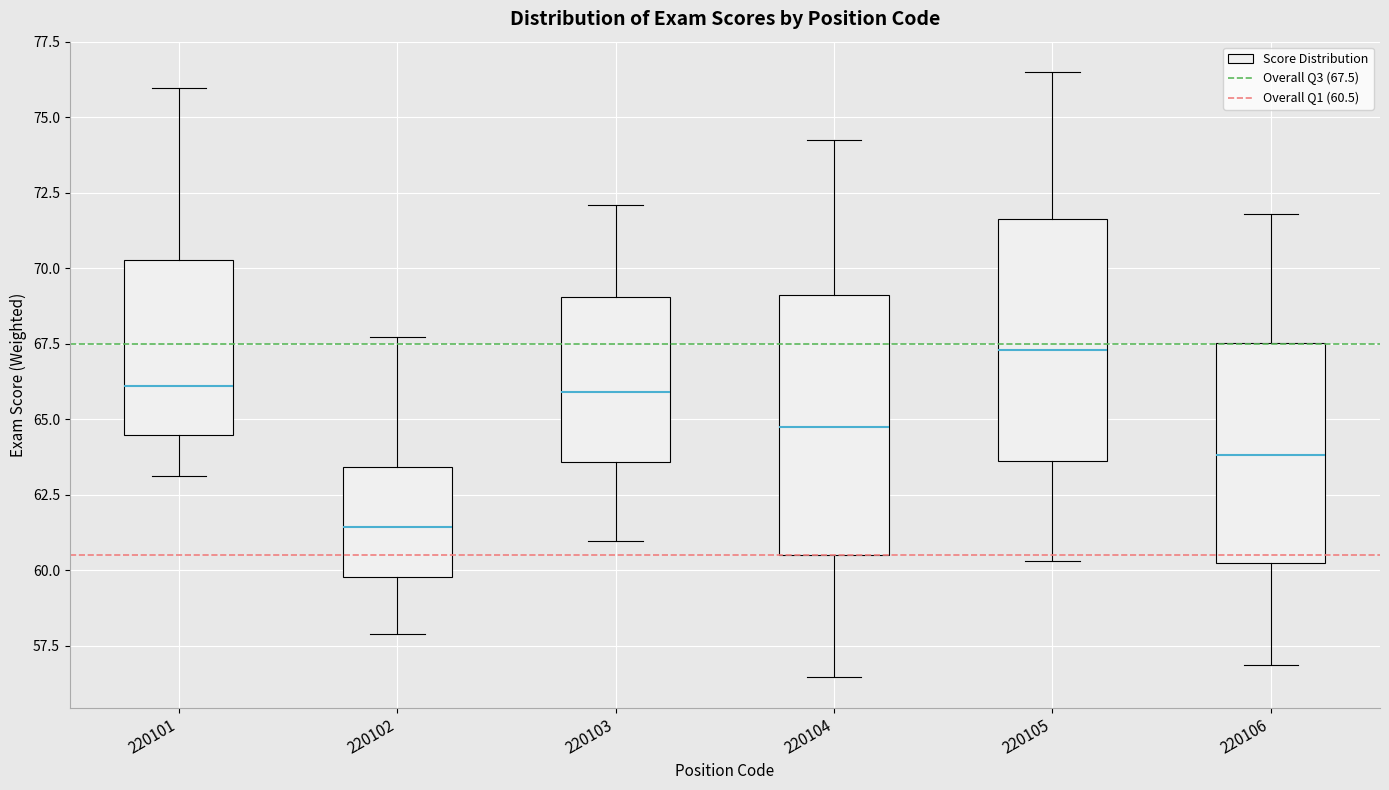

Where does the lower whisker of the box at x = 220101 end on the y-axis? The values are not printed on the chart, so give them approximately, as read against the axis.

63.0